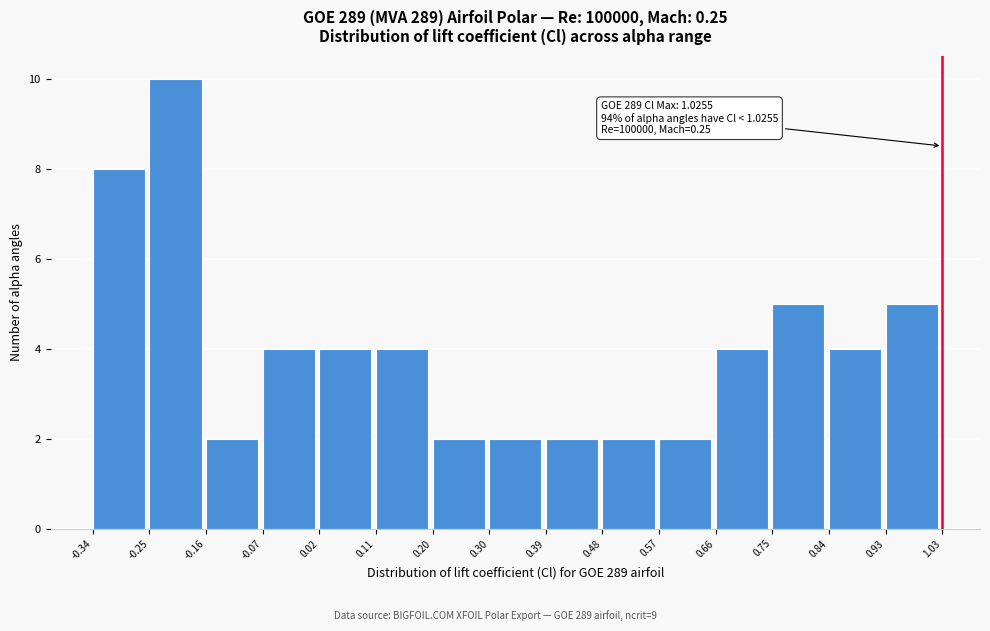

Over which range of the x-axis is the bar tallest?

-0.25 to -0.16